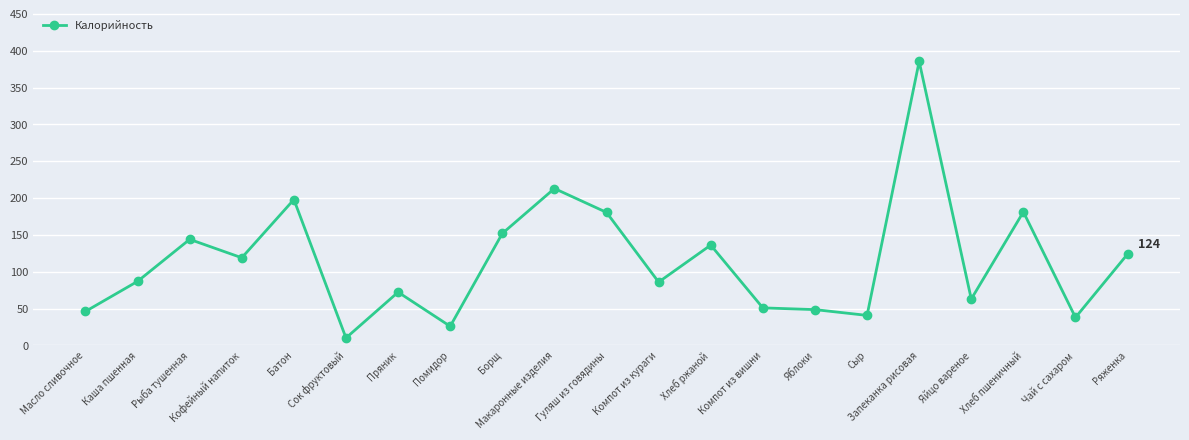

What position from the left is Компот из вишни?

14